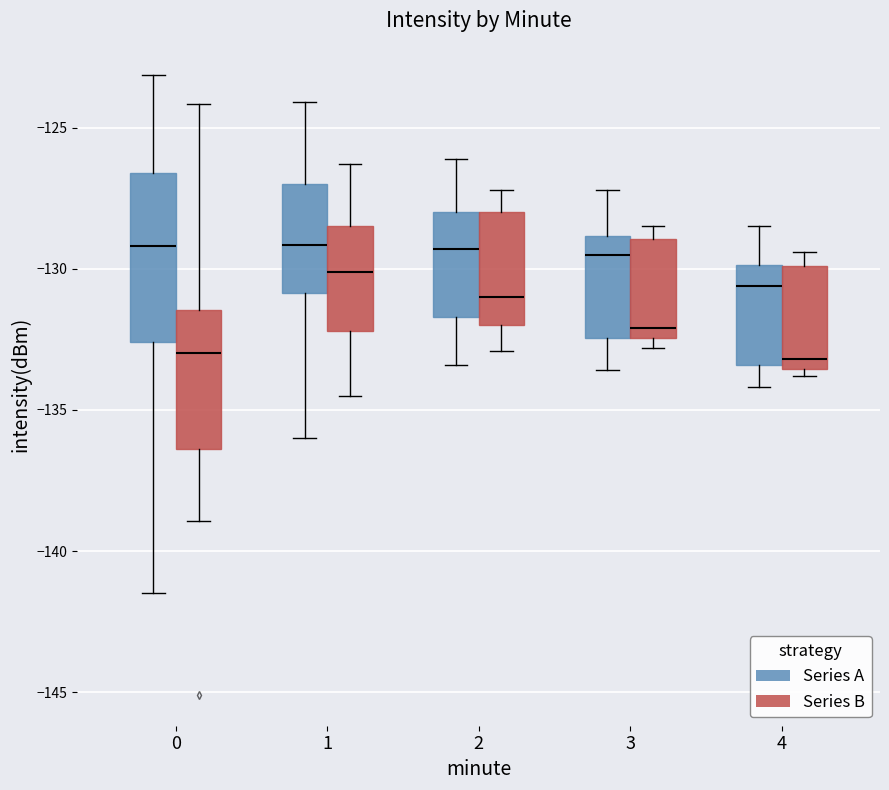

Where is the upper edge of the box for 2 (Series A) on the y-axis? The values are not printed on the chart, so give them approximately, as read against the axis.

-128.0